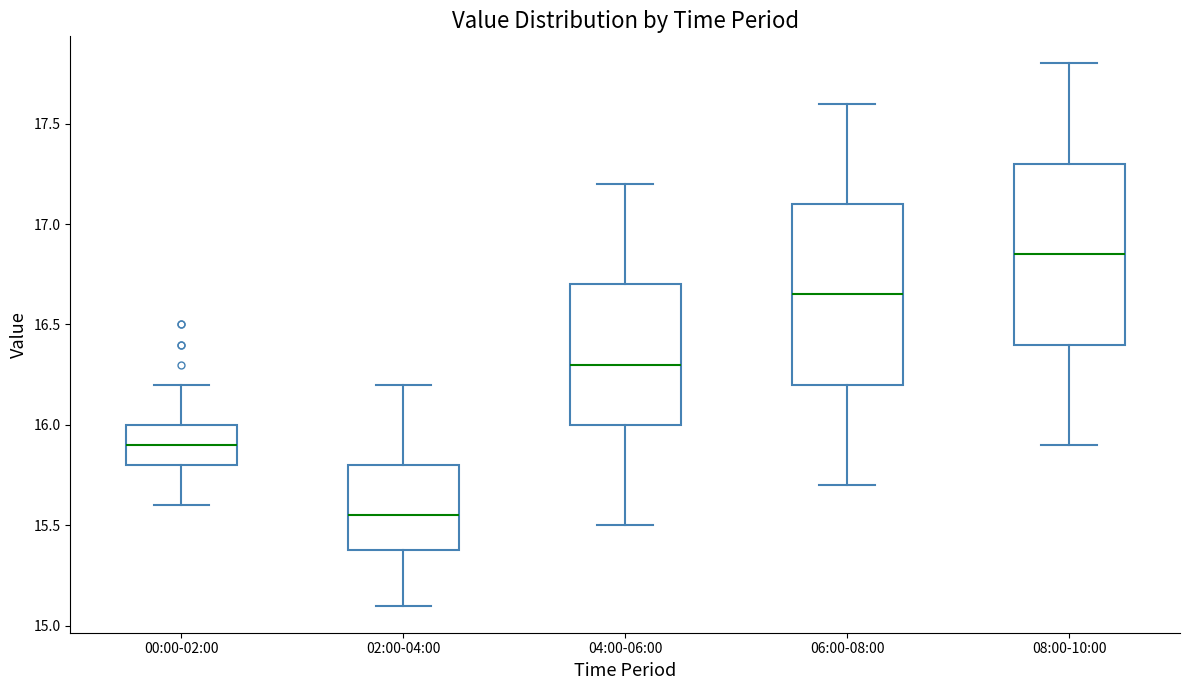

Reading left to right, read every box against the y-axis: the position of its median line, the range the box covers, and the ends of its whiskers. The values are not printed on the chart, so give them approximately, as read against the axis.

00:00-02:00: median 15.90, box 15.80 to 16.00, whiskers 15.60 to 16.20
02:00-04:00: median 15.55, box 15.40 to 15.80, whiskers 15.10 to 16.20
04:00-06:00: median 16.30, box 16.00 to 16.70, whiskers 15.50 to 17.20
06:00-08:00: median 16.65, box 16.20 to 17.10, whiskers 15.70 to 17.60
08:00-10:00: median 16.85, box 16.40 to 17.30, whiskers 15.90 to 17.80